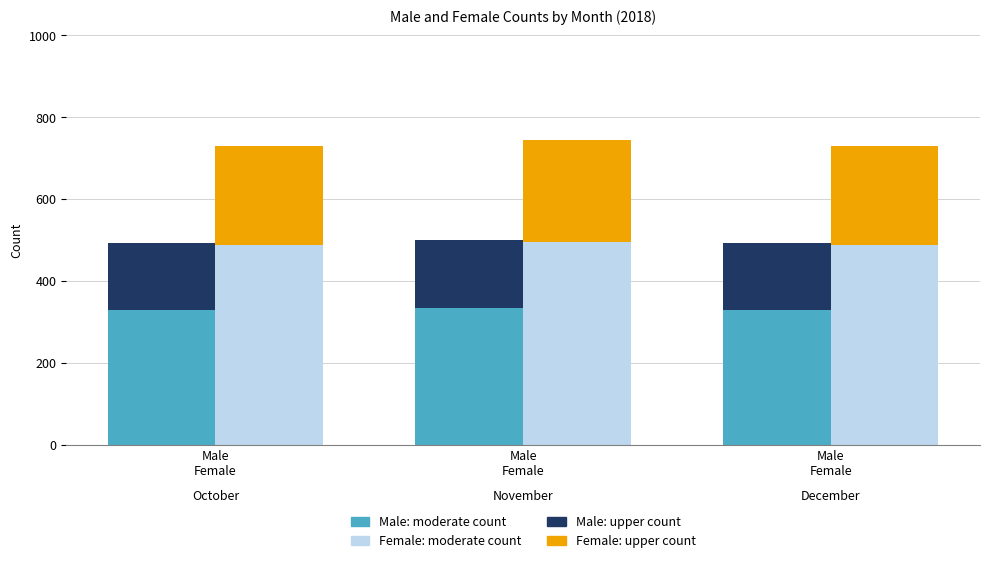

Reading left to right, transcribe all the data shown in this chart.

Male: lower segment: 328	334	328
Male: upper segment: 164	167	164
Female: lower segment: 487	496	487
Female: upper segment: 243	248	243